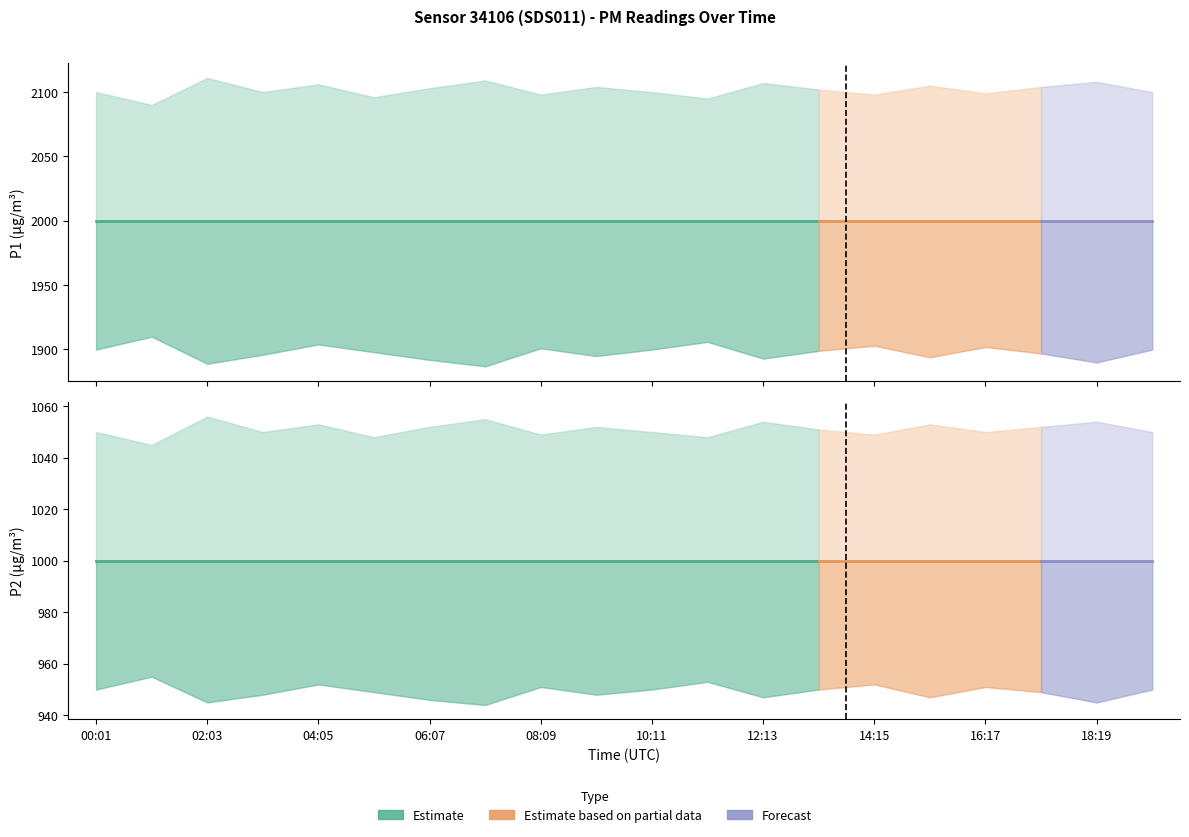

True or false: P1 and P2 intersect in this chart.

False